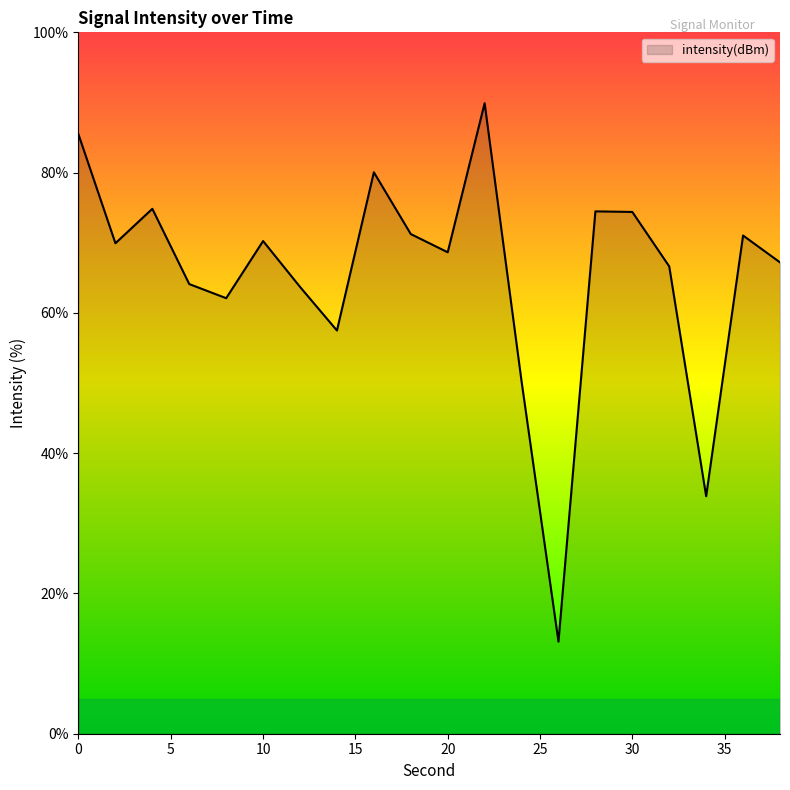

What is the difference between the maximum and minimum values?

76.8